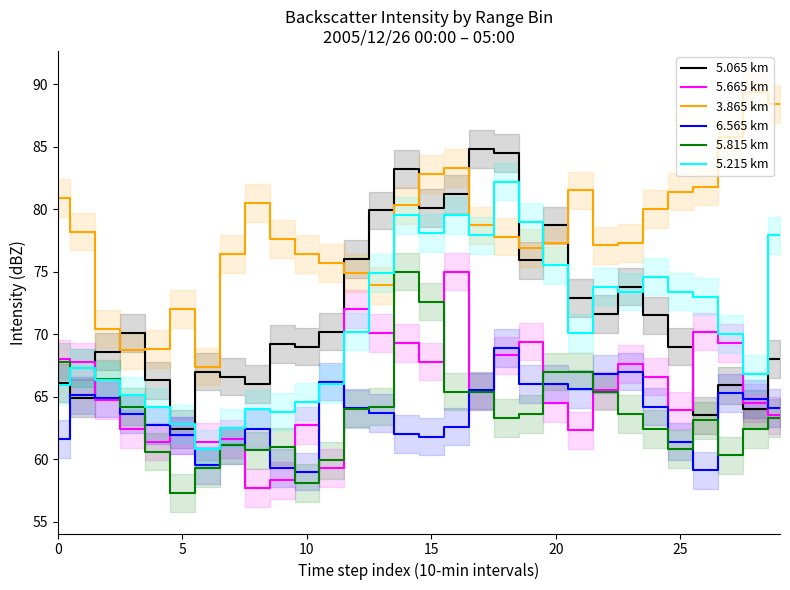

What is the difference between the maximum and second lowest values in the 6.565 km series?

9.8